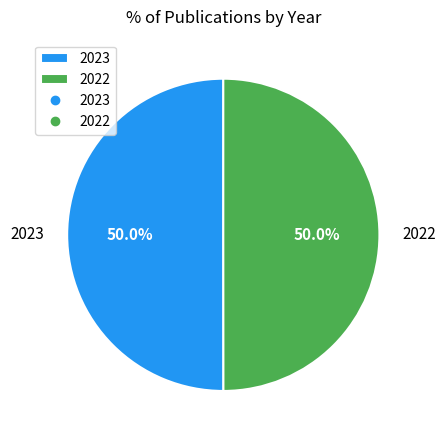

Is it true that 2022 is 50% of the pie?

True